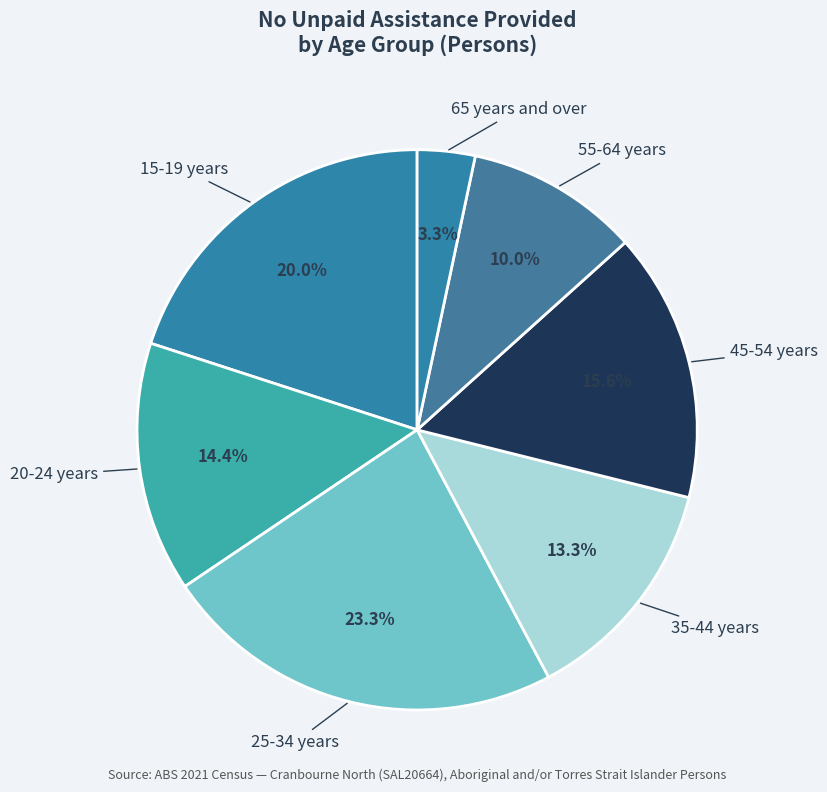

What is the total percentage of 55-64 years and 15-19 years?

30.0%